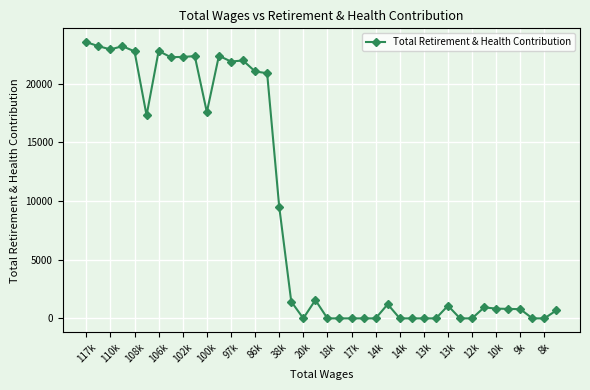

What is the sum of all values?

367226